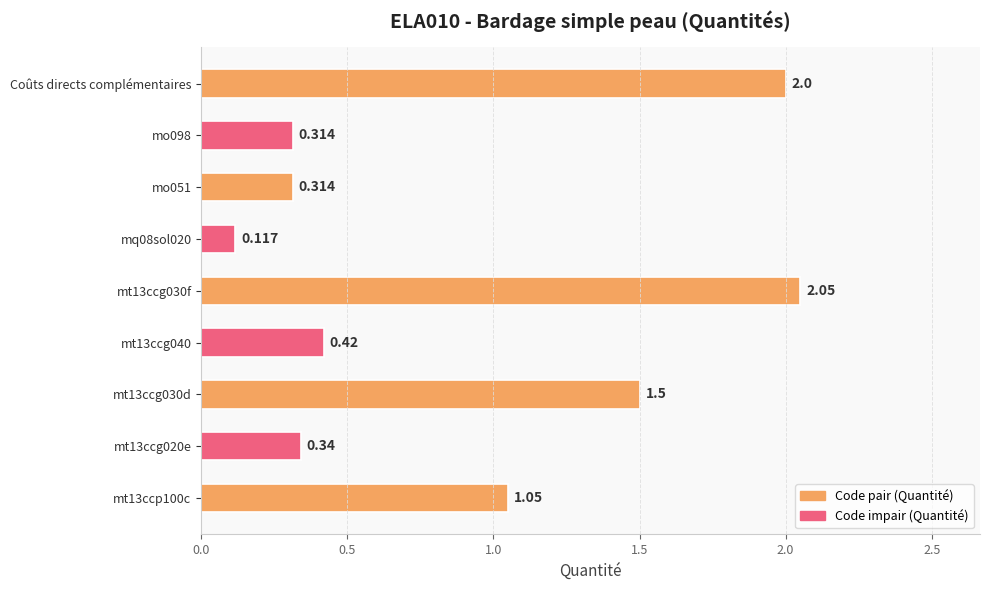

Count the number of data series in this chart.

1